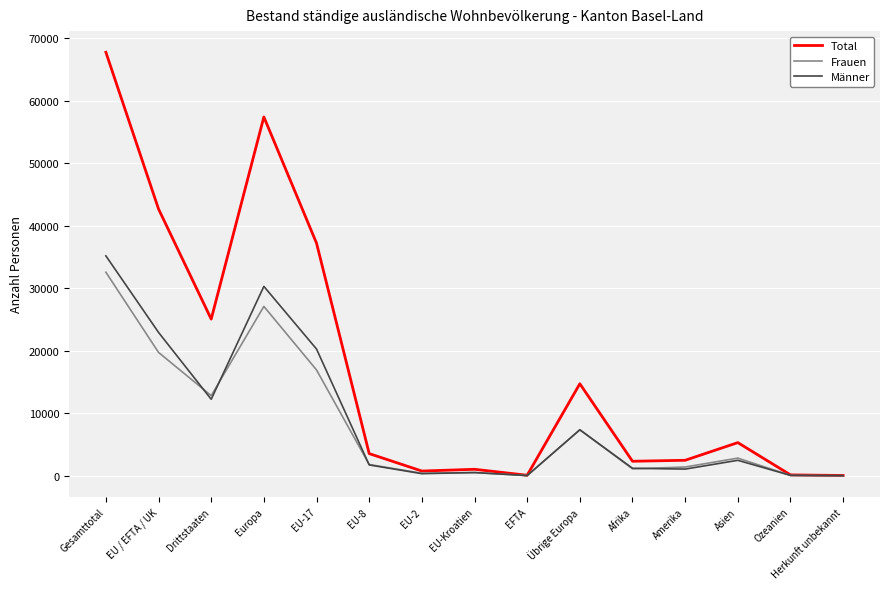

How many distinct data groups are displayed?

3